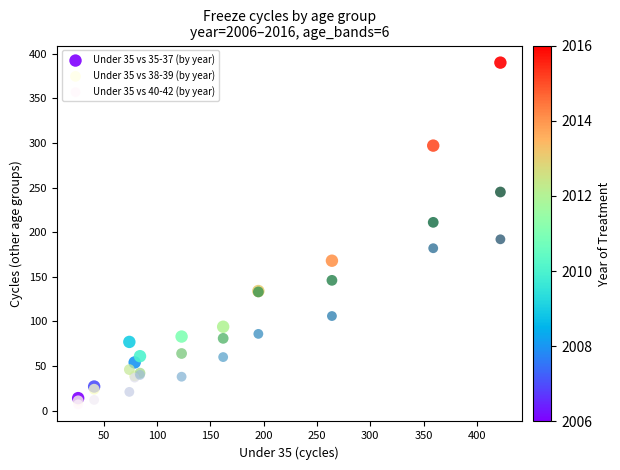

Across all series, what Y value is closest to 198?

192